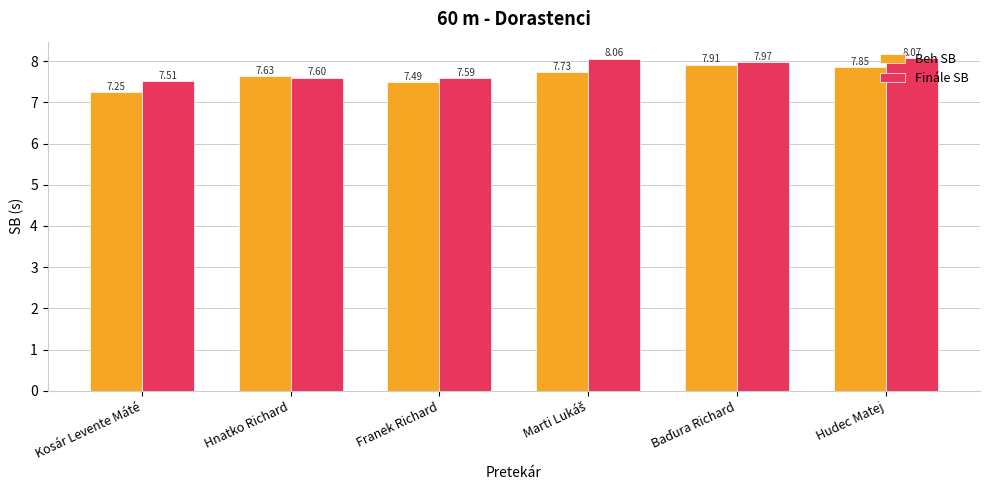

Does the chart contain any negative values?

No